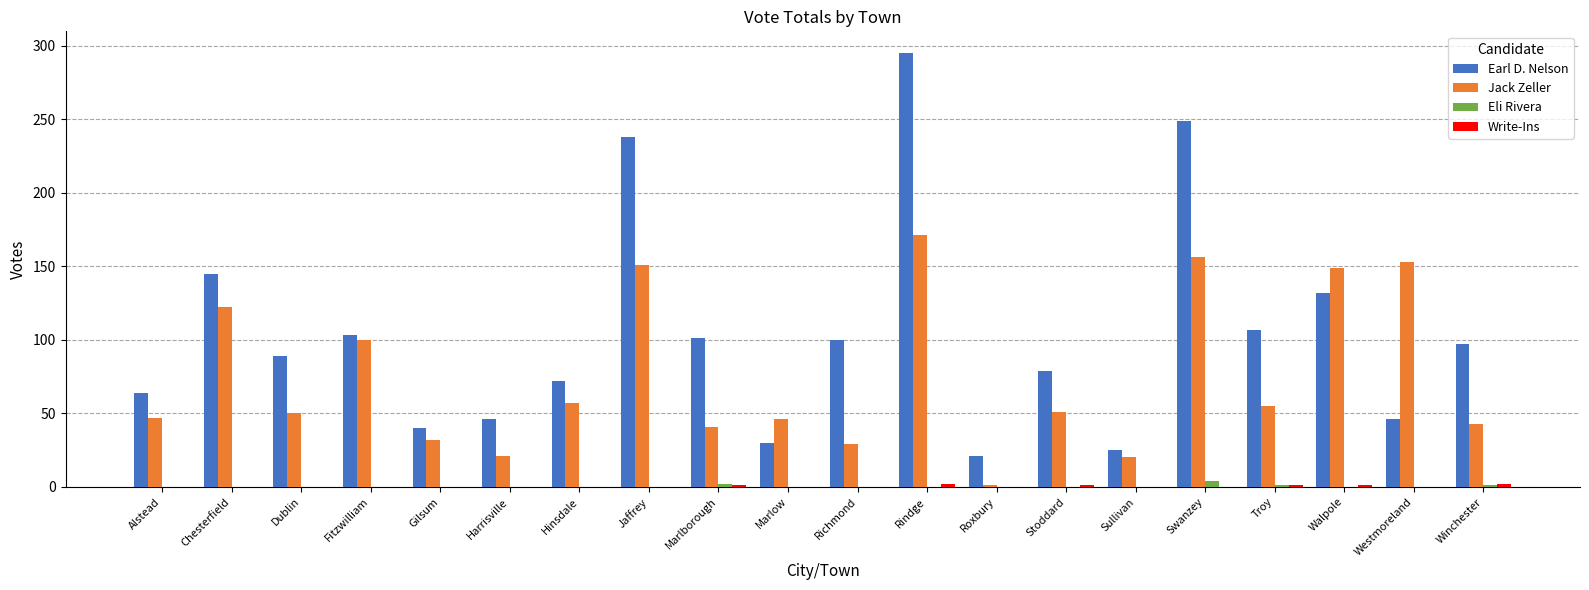

What is the difference between the Jack Zeller values at Hinsdale and Stoddard?

6